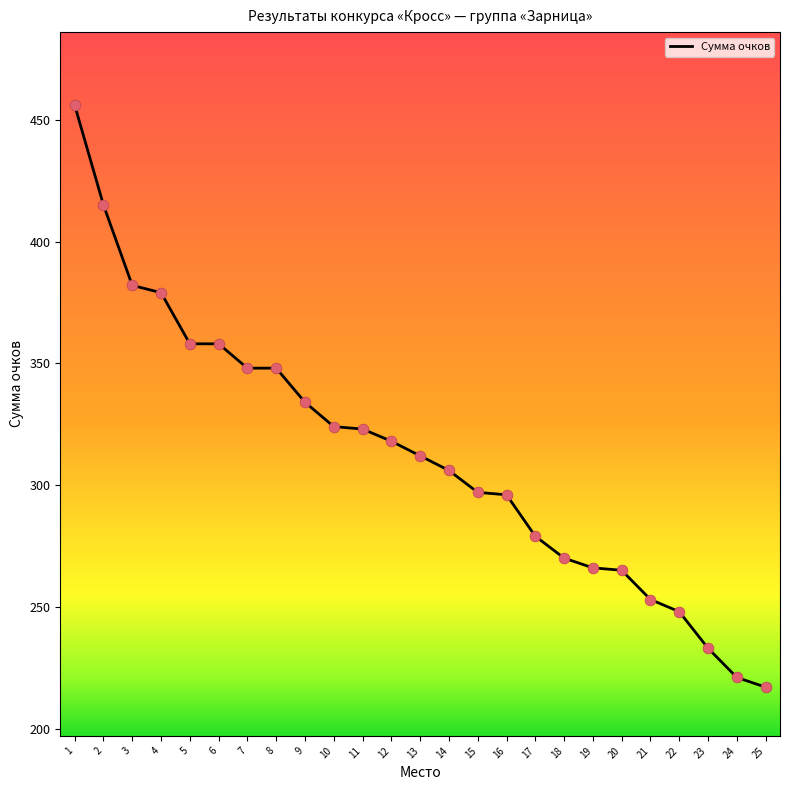

What is the ratio of the value at 14 to the value at 22?

1.2